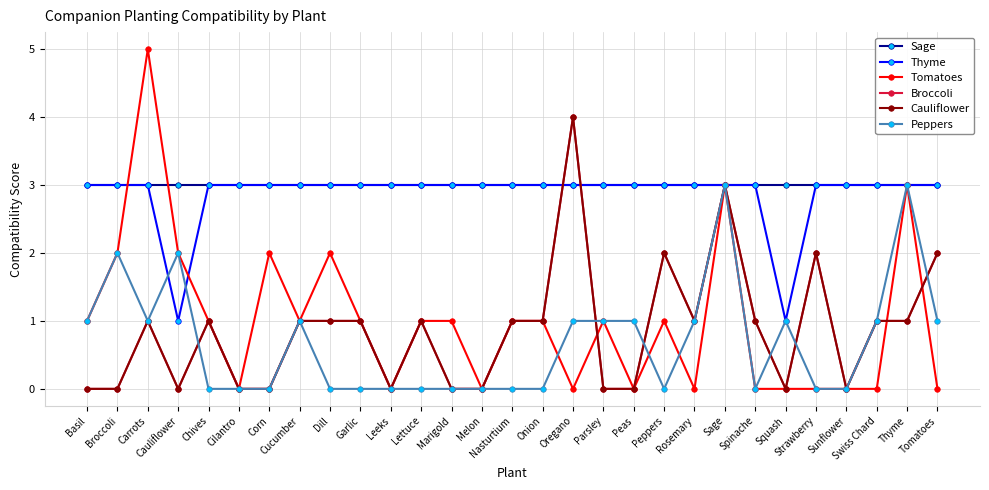

List the series in order of their peak value, highest first.

Tomatoes, Broccoli, Cauliflower, Sage, Thyme, Peppers